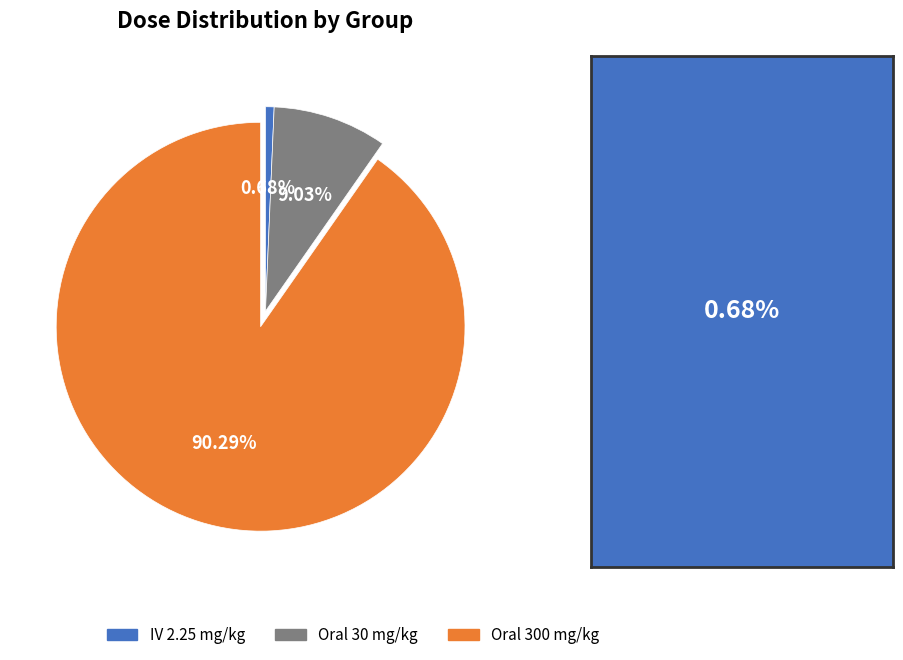

Between IV 2.25 mg/kg and Oral 300 mg/kg, which is larger?

Oral 300 mg/kg